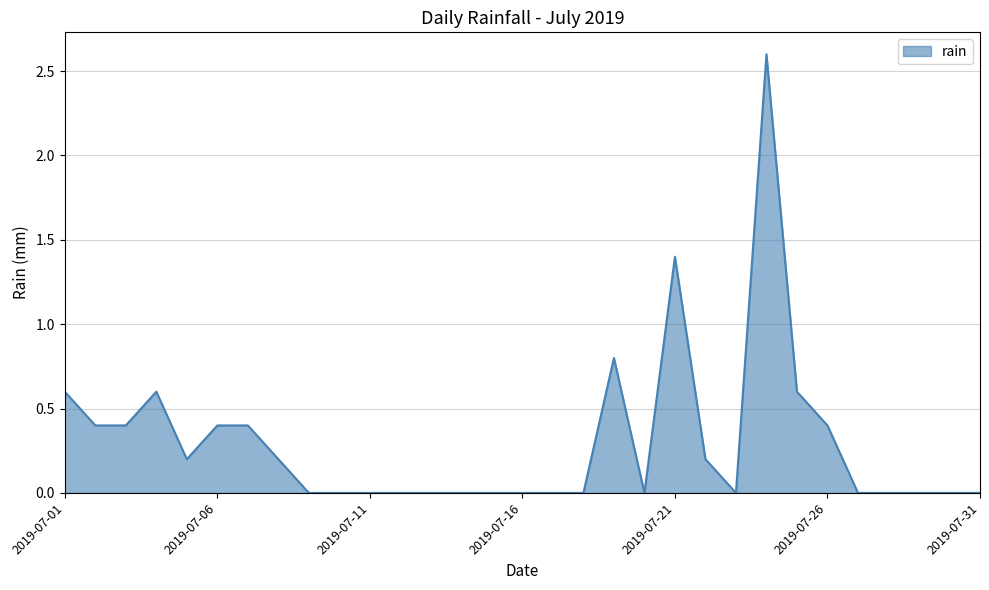

What is the maximum value shown in the chart?

2.6